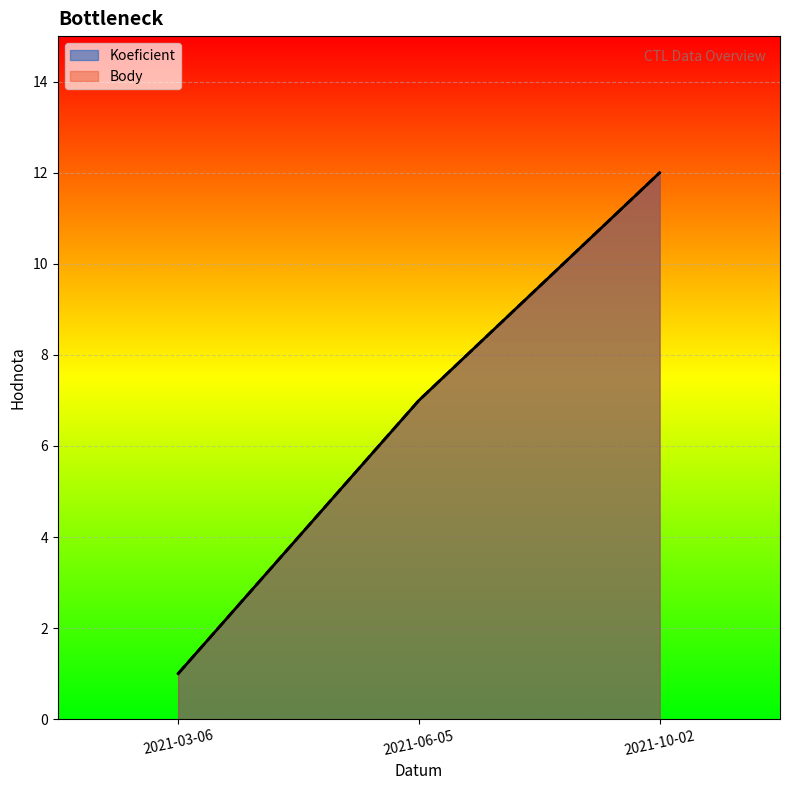

What position from the left is 2021-06-05?

2